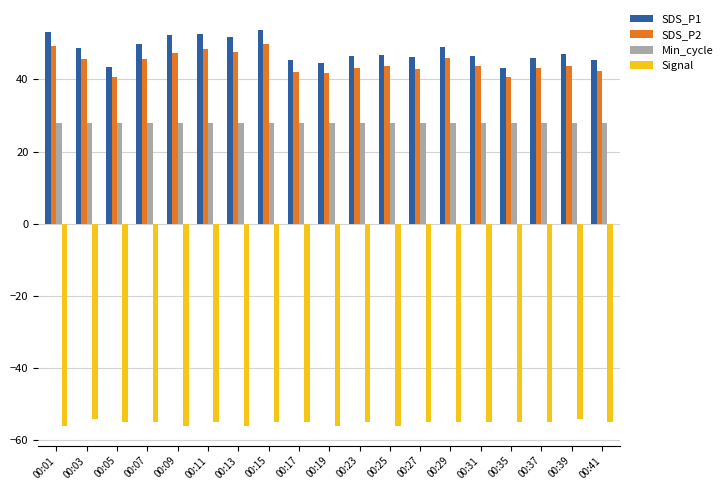

How many bars are there in total?

76